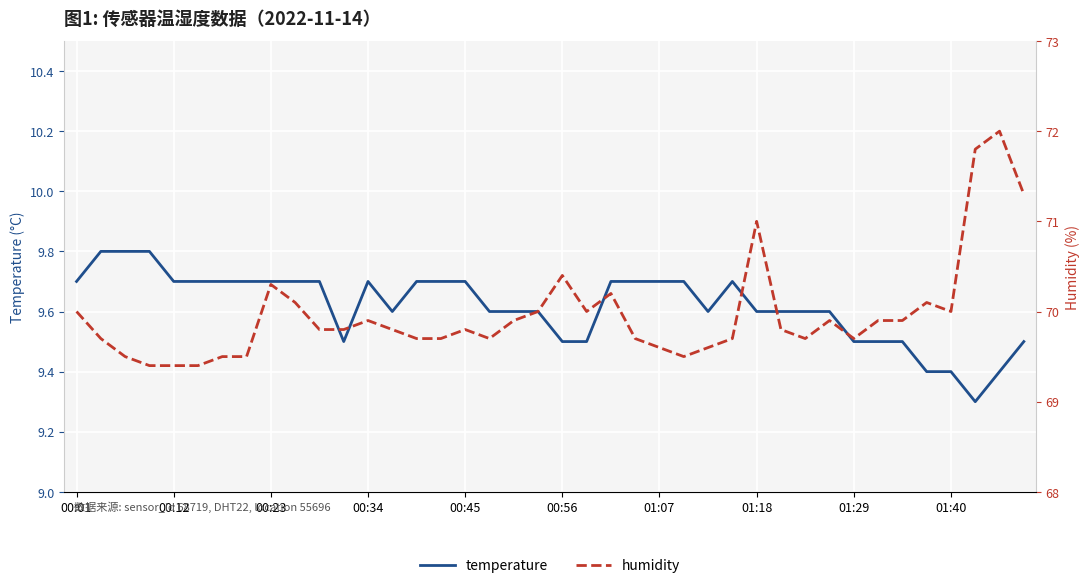

True or false: temperature has a value of 9.7 at 00:45.

True